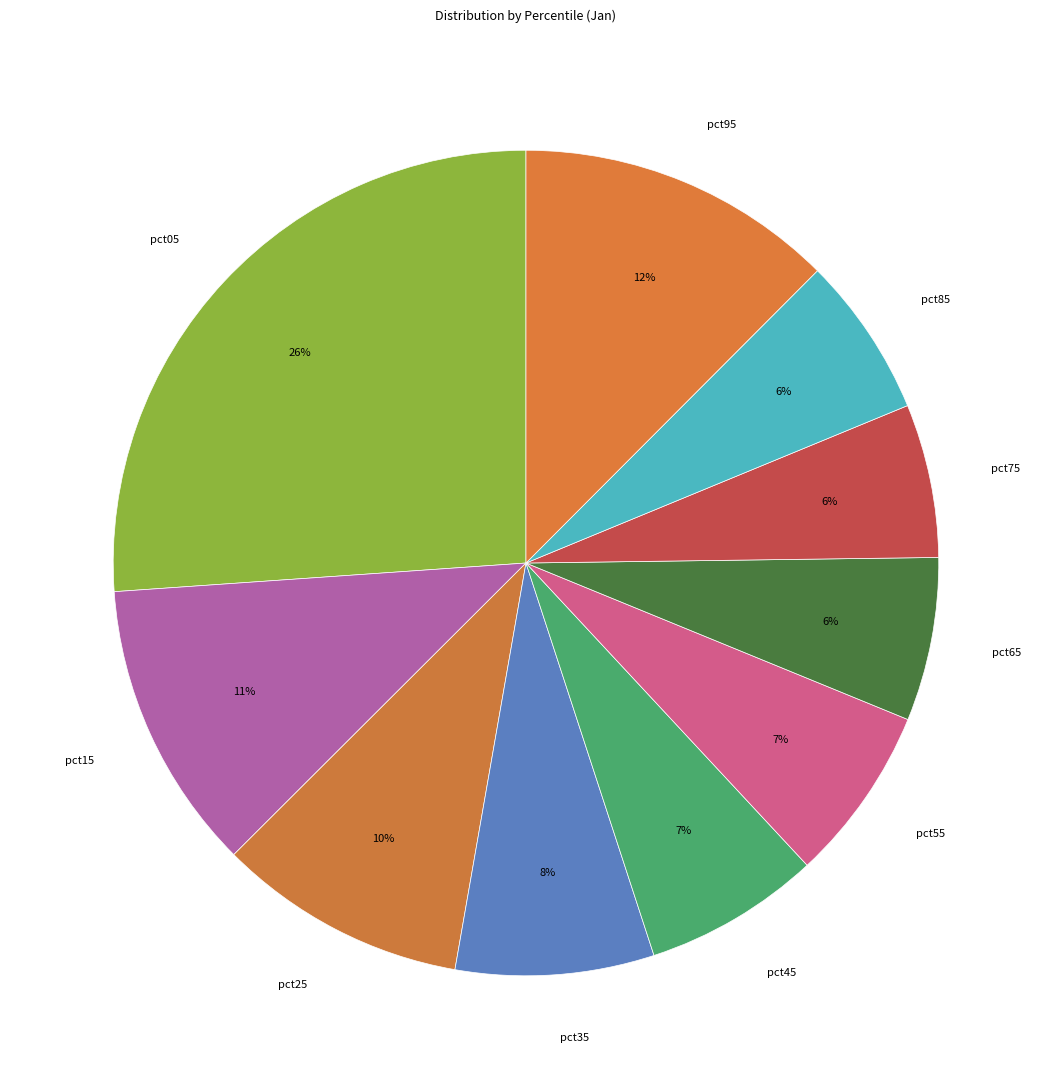

Which category has the biggest portion of the pie?

pct05